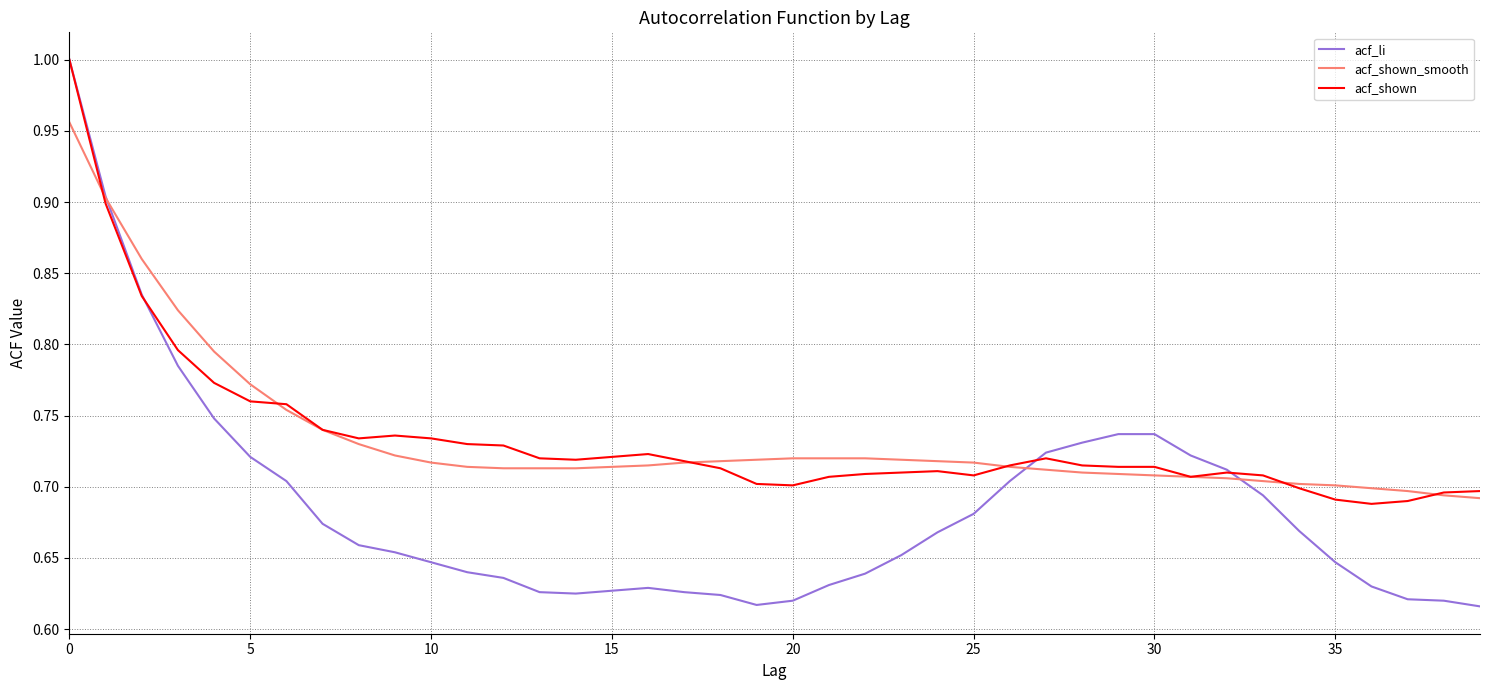

How many distinct data groups are displayed?

3